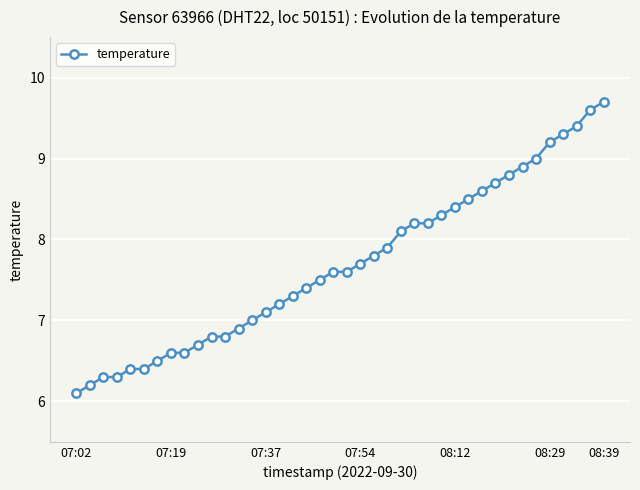

What is the difference between the maximum and second lowest values?

3.5